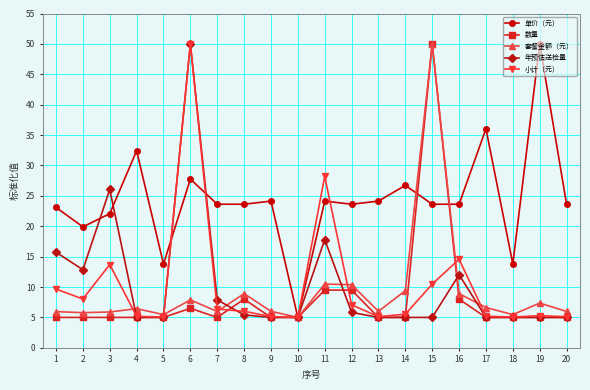

The value of 年预估送检量 at 6 is 26.3. True or false?

False